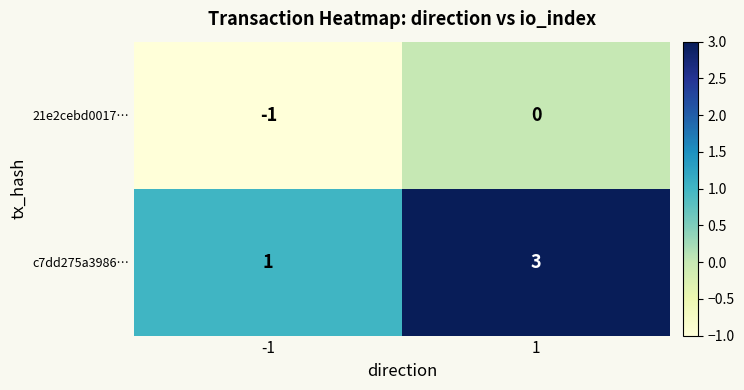

What is the highest value of the c7dd275a3986… series?

3